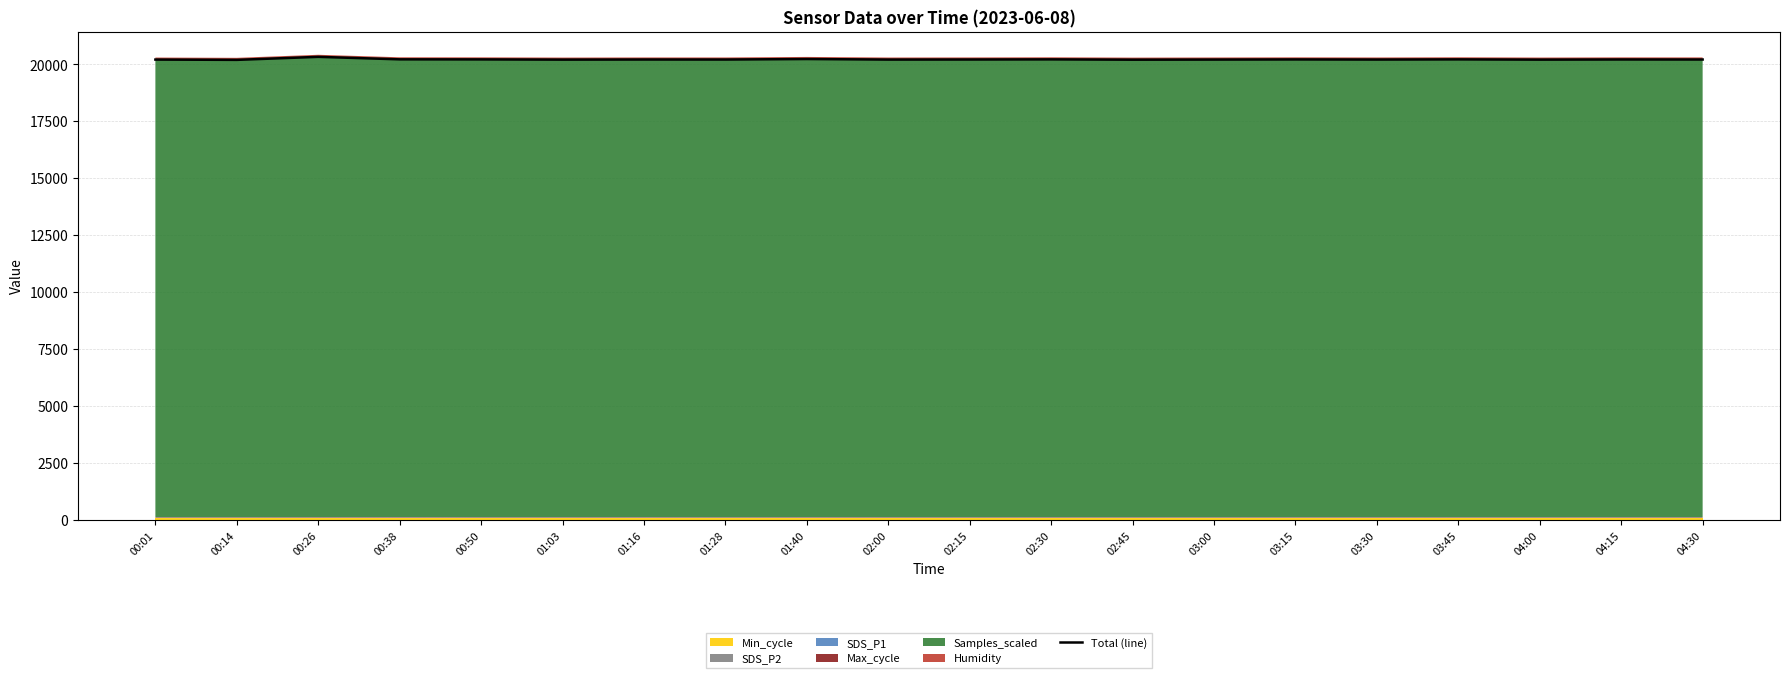

How many points are higher than both their immediate neighbors (excluding endpoints)?

7